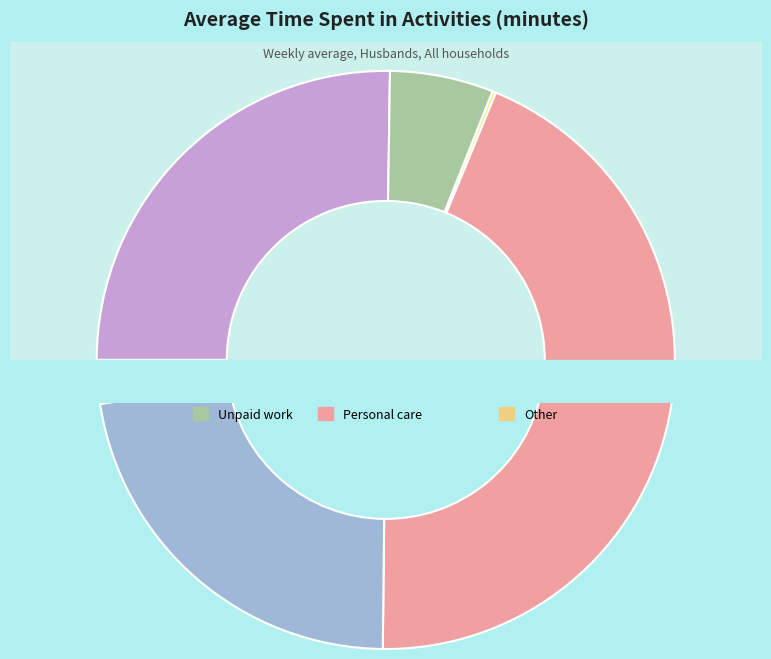

What percentage is NOT represented by Other?

97.6%